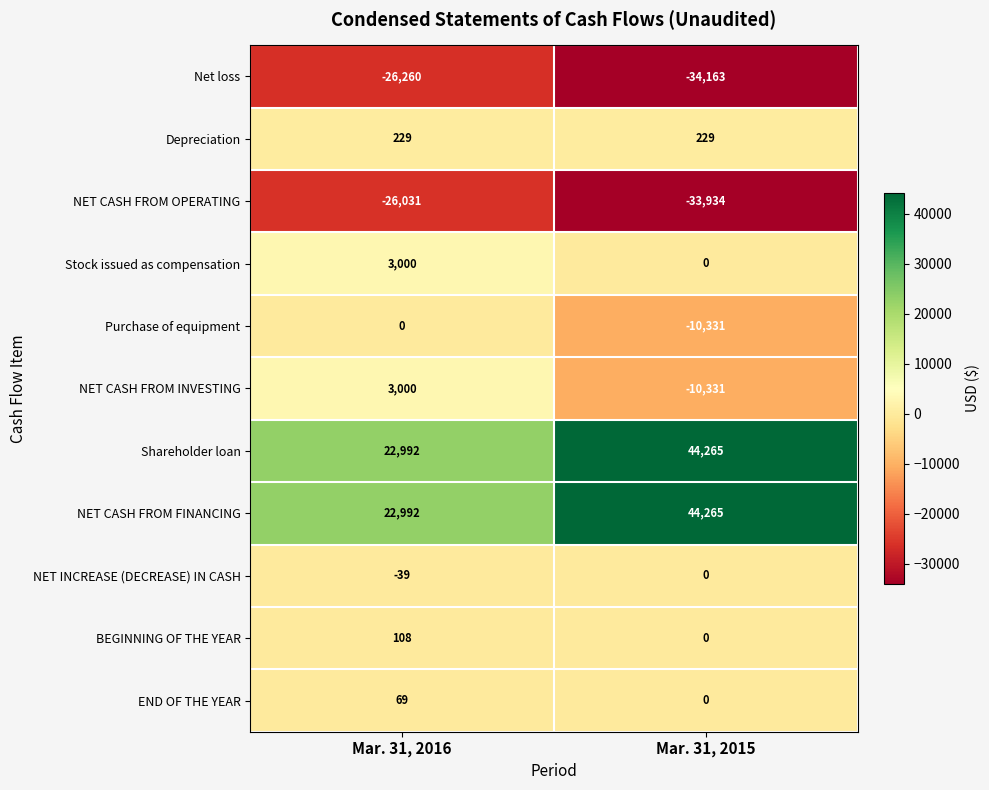

Is the value of NET CASH FROM OPERATING at Mar. 31, 2015 greater than the value of Purchase of equipment at Mar. 31, 2015?

No